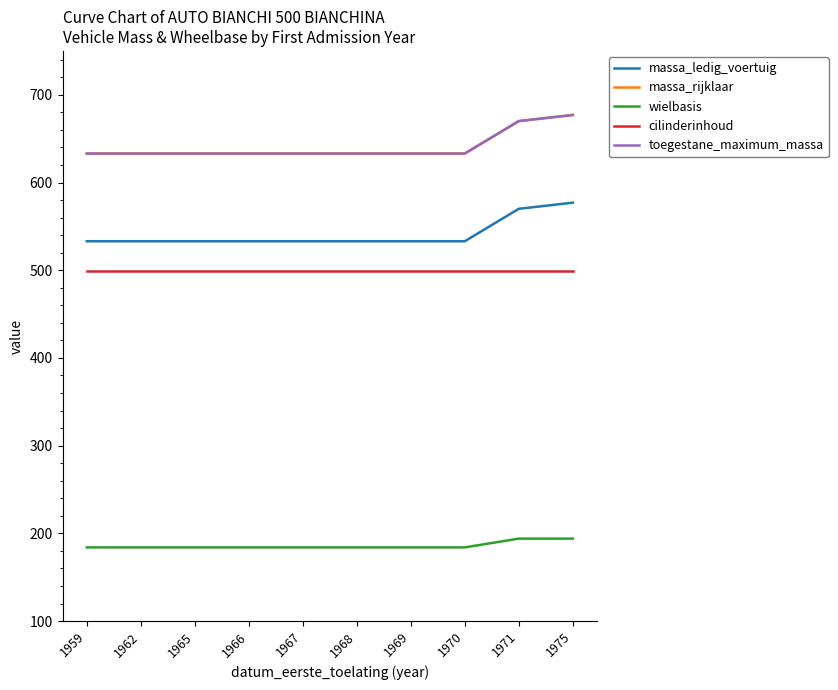

Does the chart have visible grid lines?

No